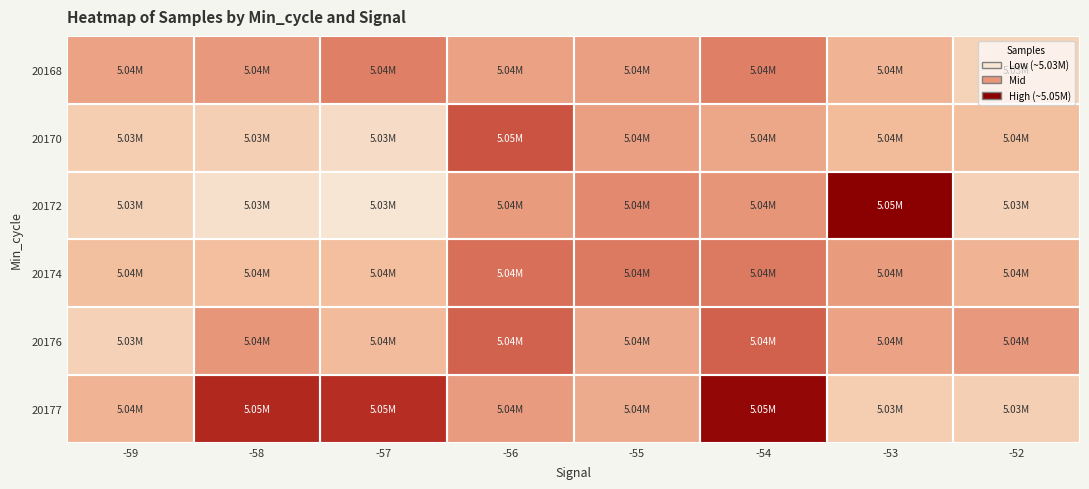

Count the number of categories in the chart.

8